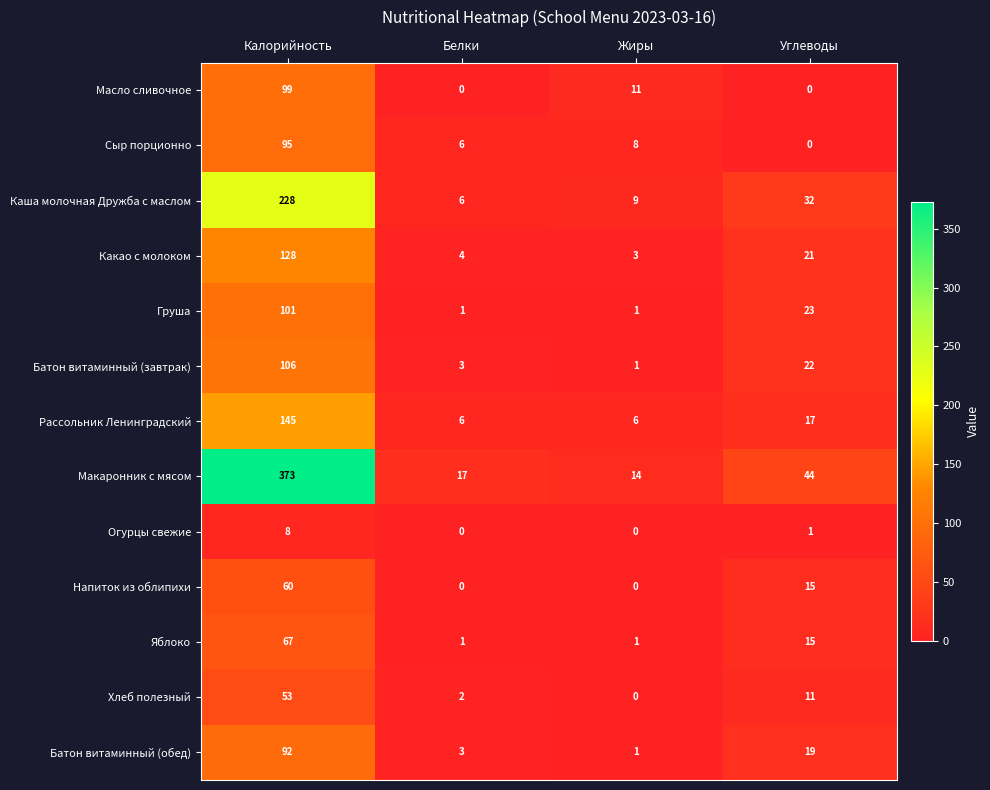

Count the number of categories in the chart.

4